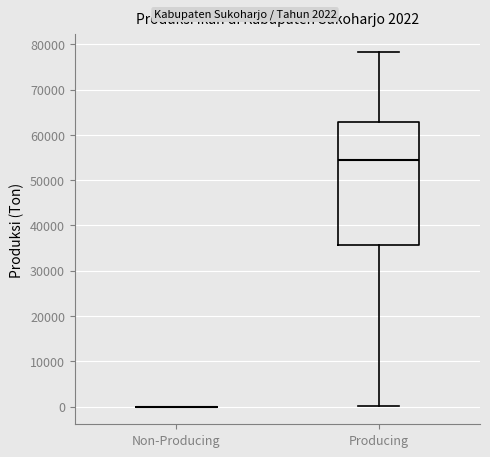

Which box is the tallest, from its lower edge to its upper edge?

Producing